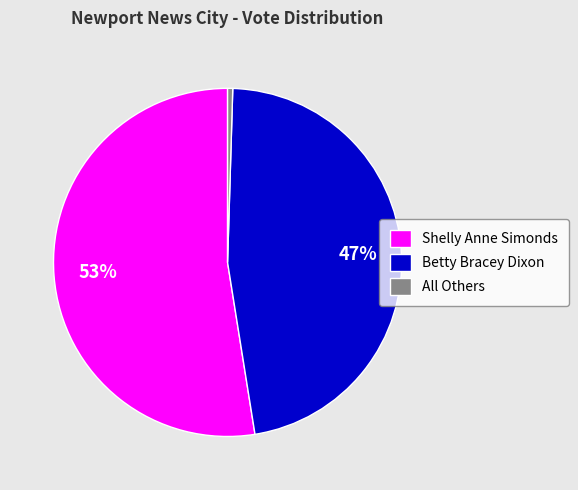

Does Betty Bracey Dixon represent more than half of the total?

No